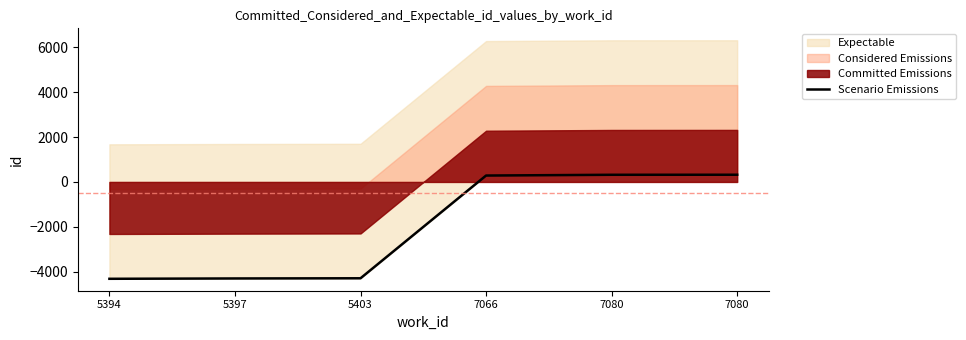

Reading right to left, transcribe all the data shown in this chart.

7080=321.5	7080=319.5	7066=285.5	5403=-4298.5	5397=-4306.5	5394=-4321.5